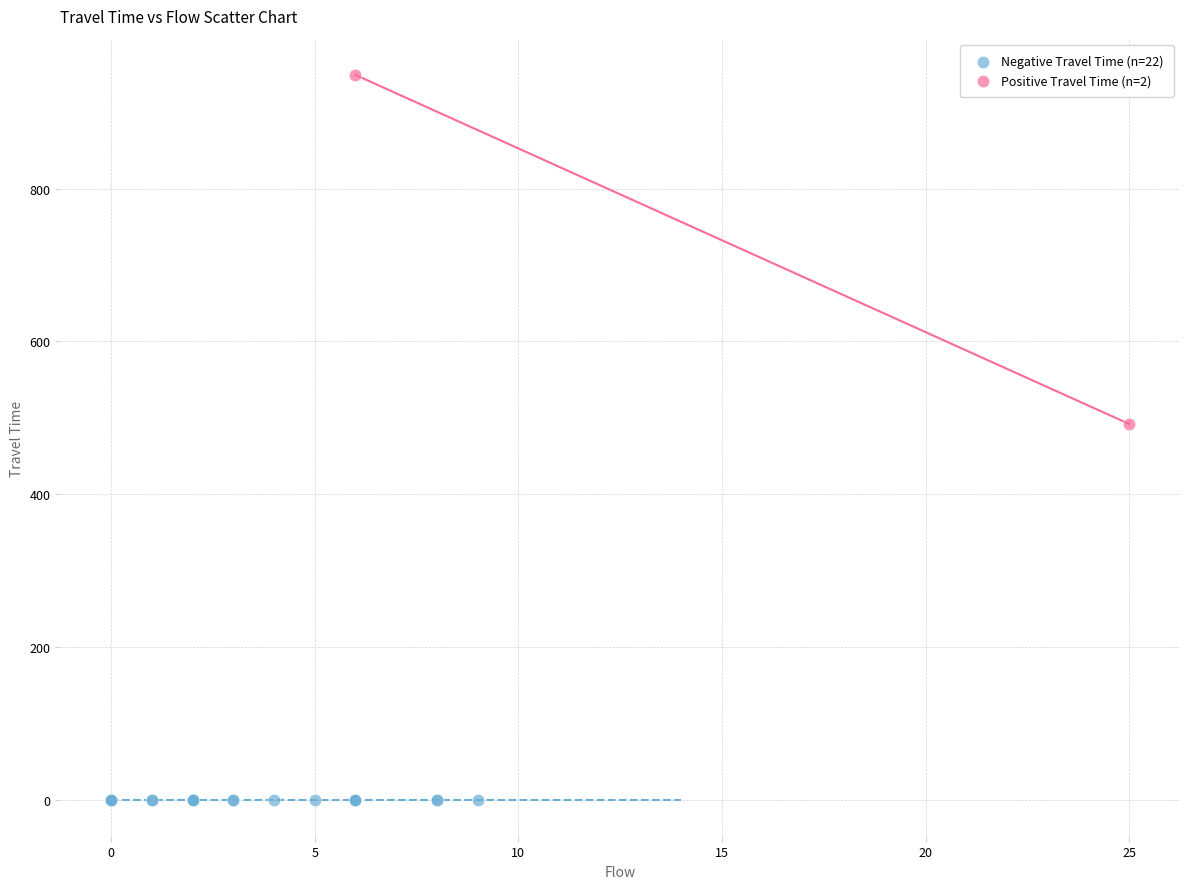

Which series contains the lowest Y value?

Negative Travel Time (n=22)